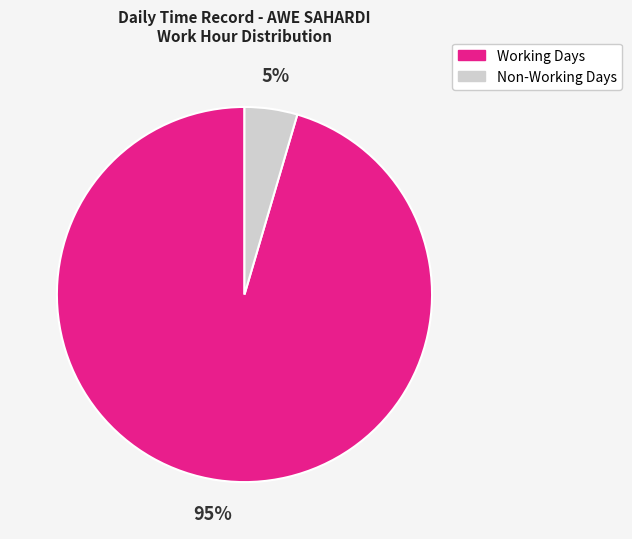

Is there any slice that represents more than half of the pie?

Yes